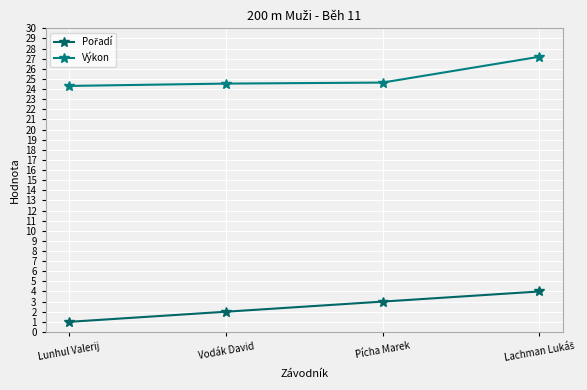

How many lines are shown in the chart?

2